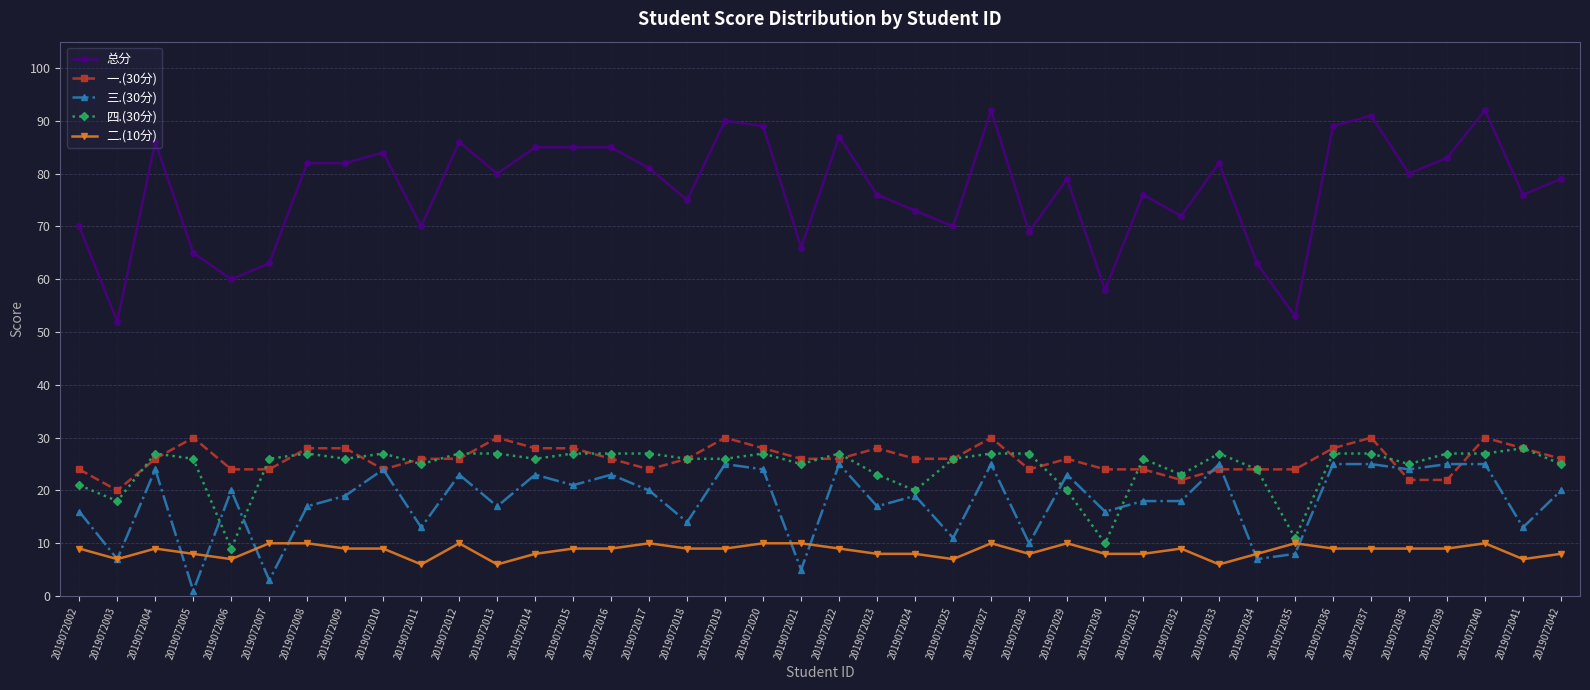

What is the greatest value displayed?

92